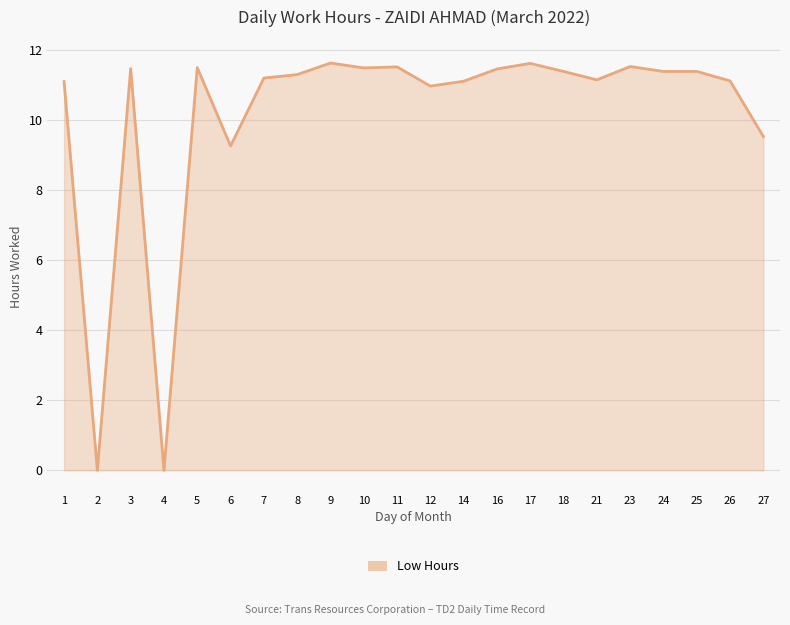

The chart shows a value of 7.3 at 14. True or false?

False